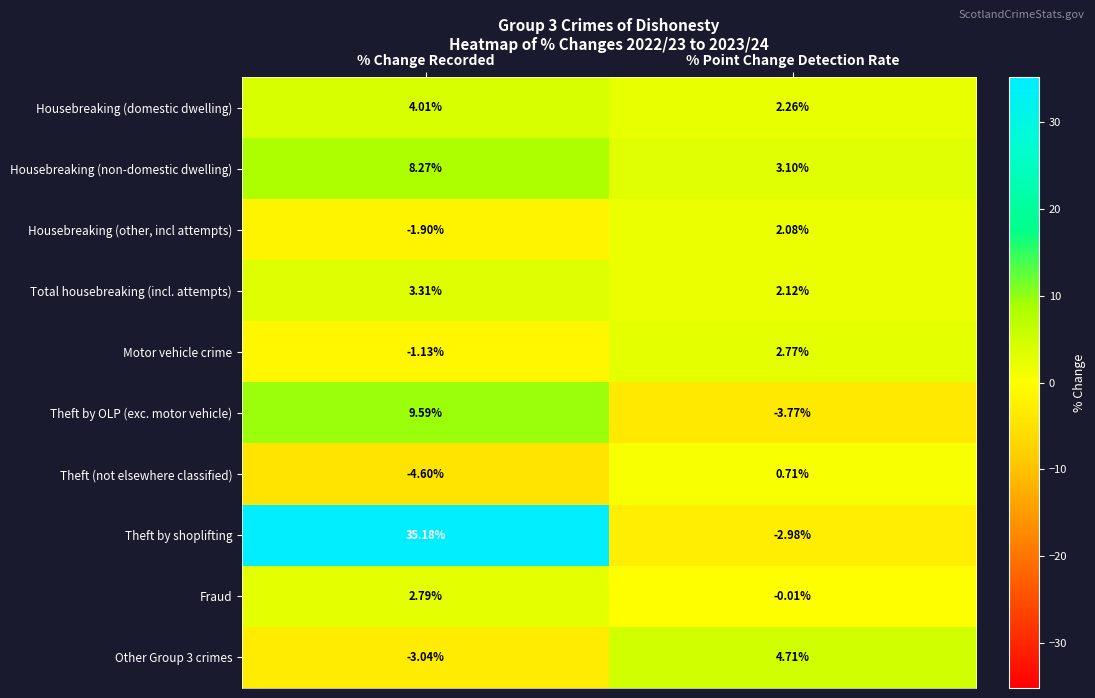

Which series changed the most between % Change Recorded and % Point Change Detection Rate?

Theft by shoplifting